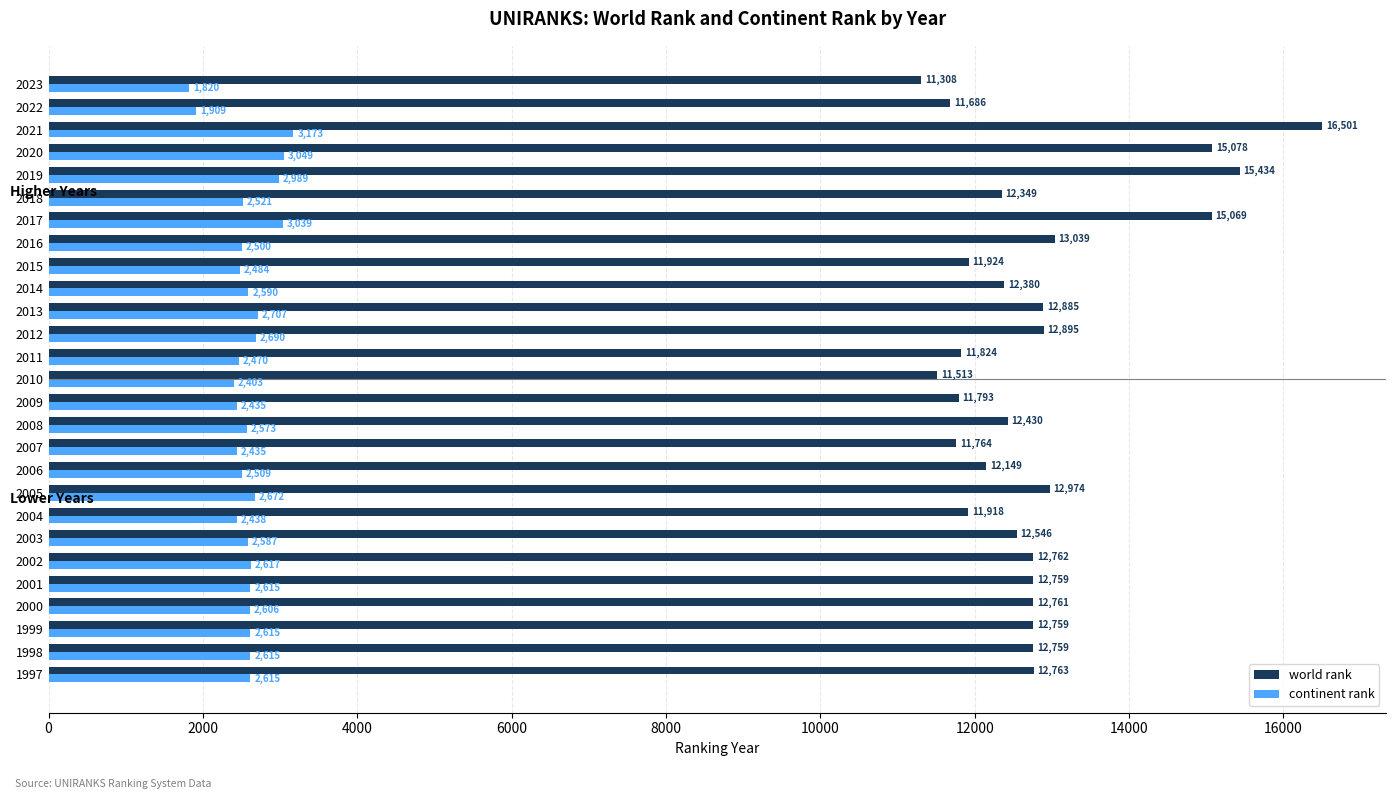

What is the maximum value for world rank?

16501